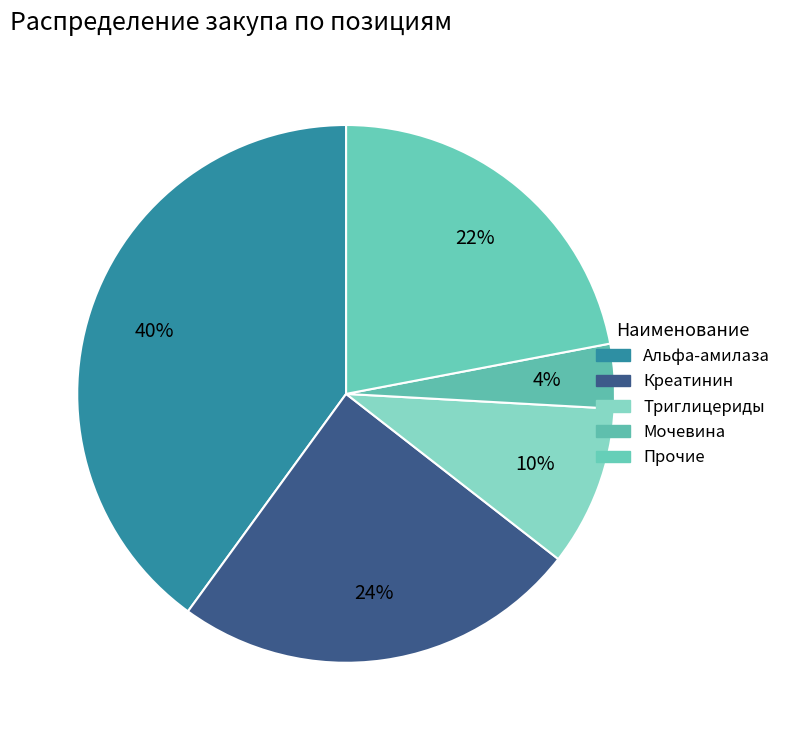

Which slice is the largest?

АЛЬФА-АМИЛАЗА EPS